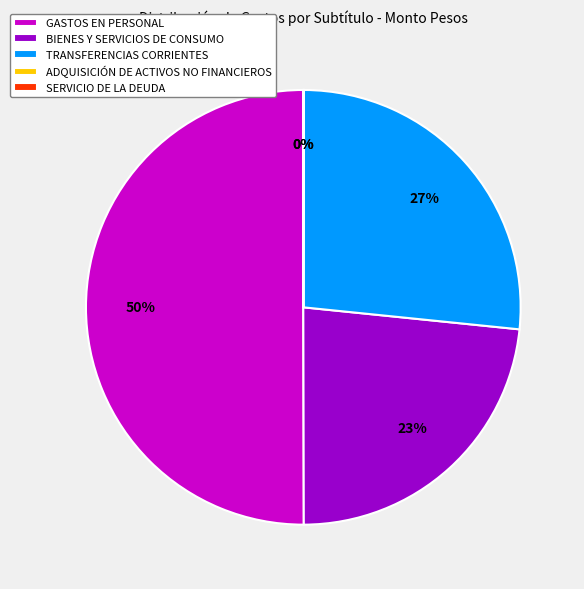

Combined, do GASTOS EN PERSONAL and BIENES Y SERVICIOS DE CONSUMO account for over 50%?

Yes